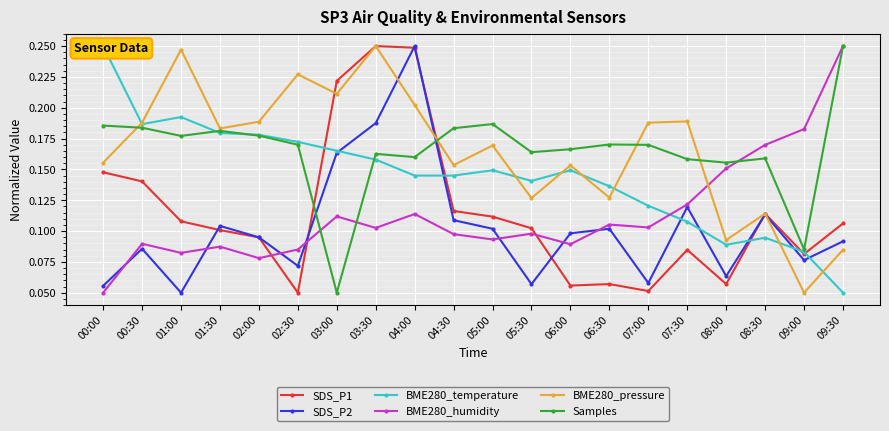

What is the sum of the SDS_P1 values at 04:00 and 00:00?

0.4